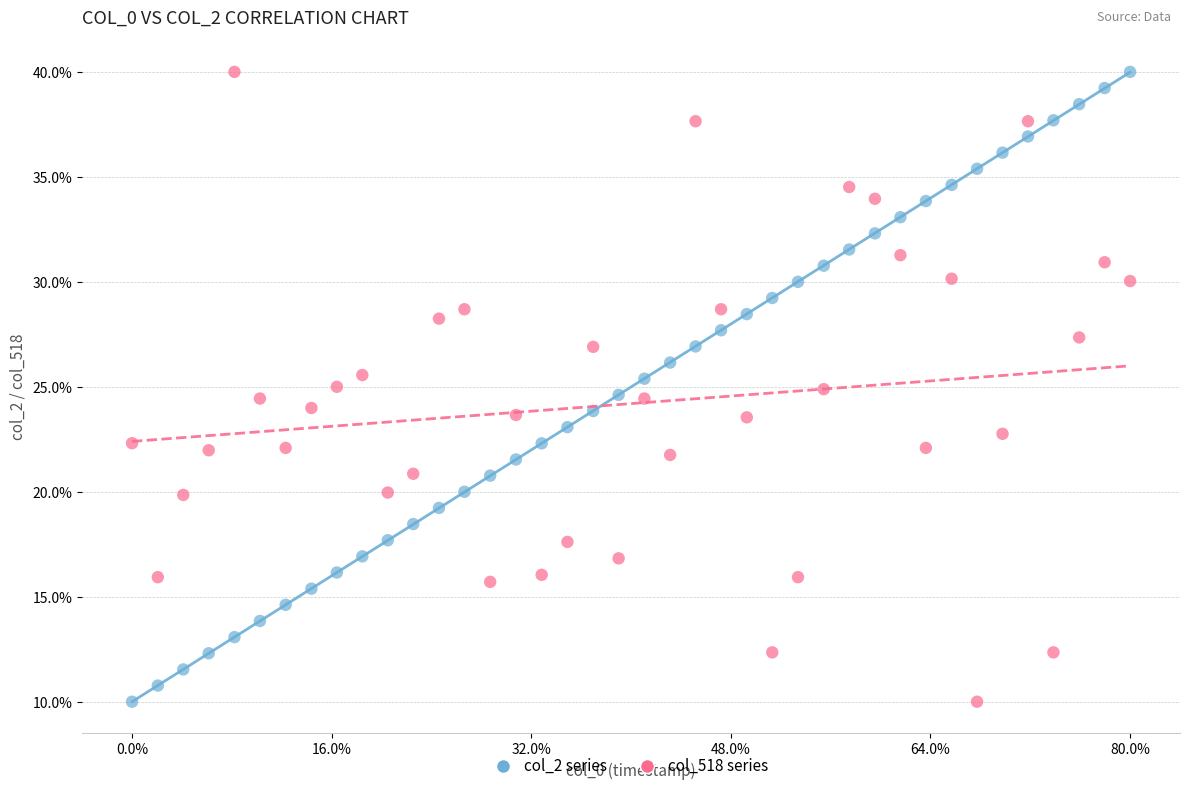

What is the X range (max minus min) for the scatter plot?

1.0